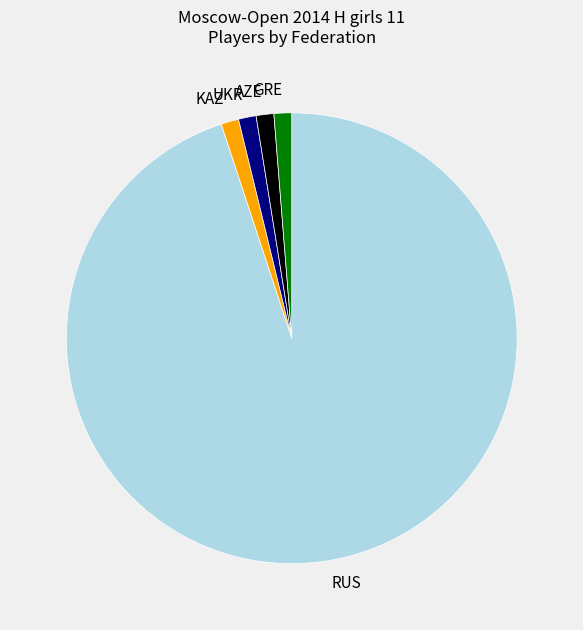

What is the majority slice?

RUS